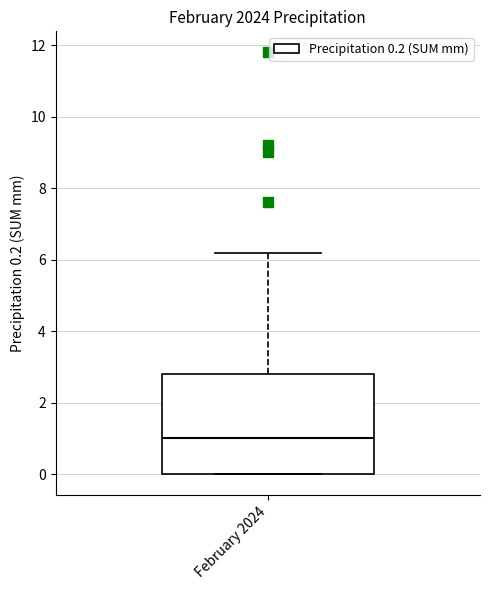

Read this box plot against the y-axis: the position of the median line, the range covered by the box, and the ends of both whiskers. The values are not printed on the chart, so give them approximately, as read against the axis.

median 1.0, box 0.0 to 2.8, whiskers 0.0 to 6.2